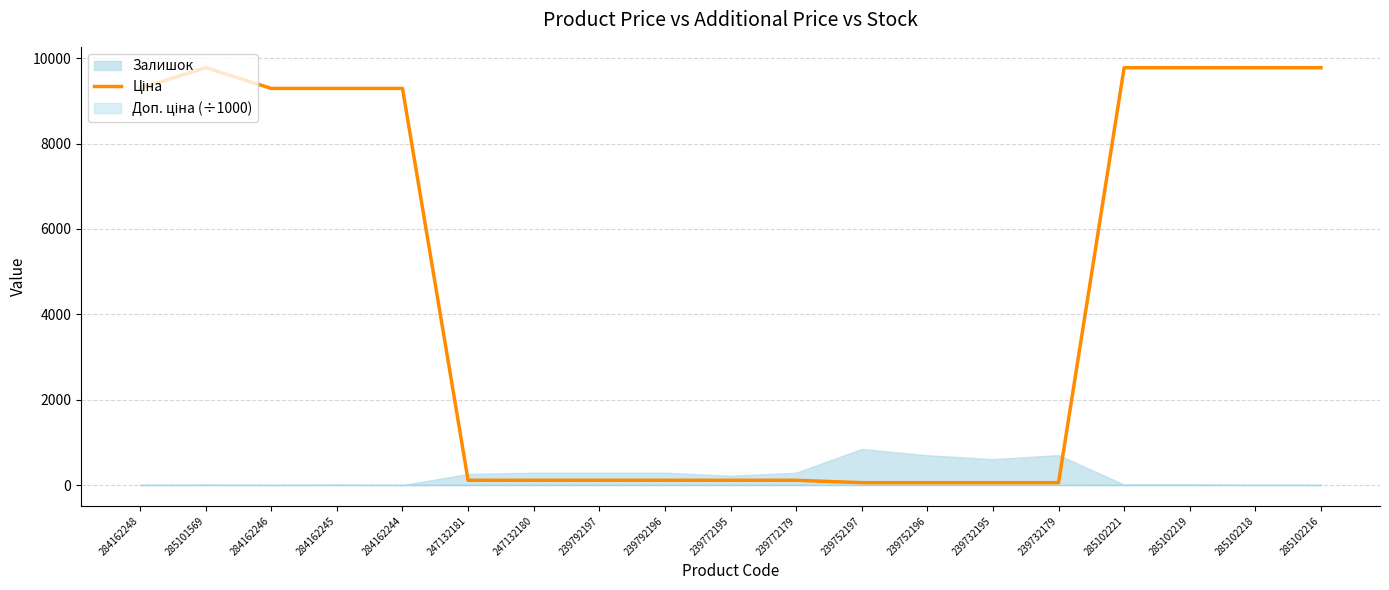

The chart shows a value of 111.8 at 239792197. True or false?

True